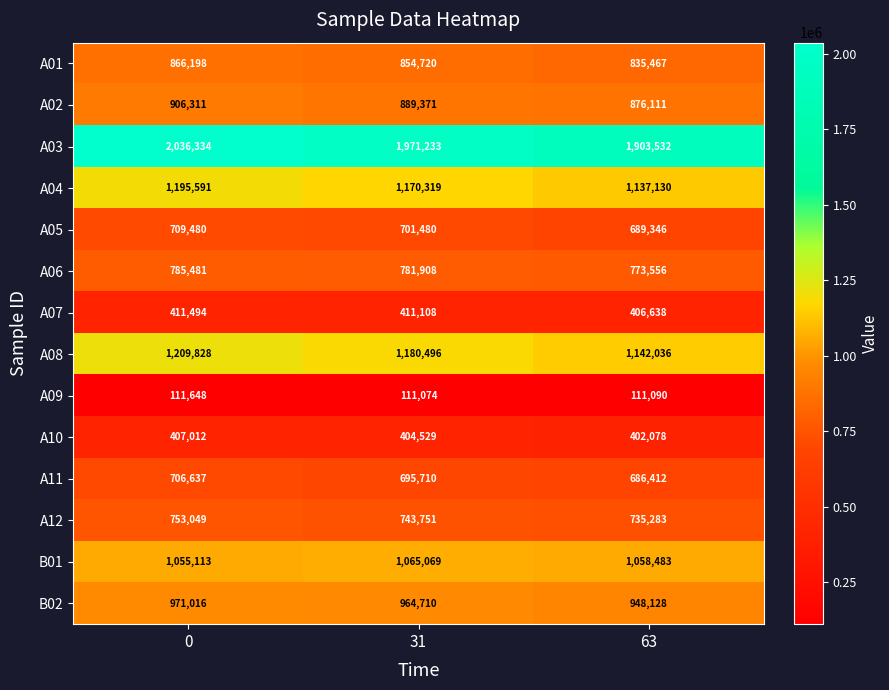

The value of A09 at 0 is 199249. True or false?

False